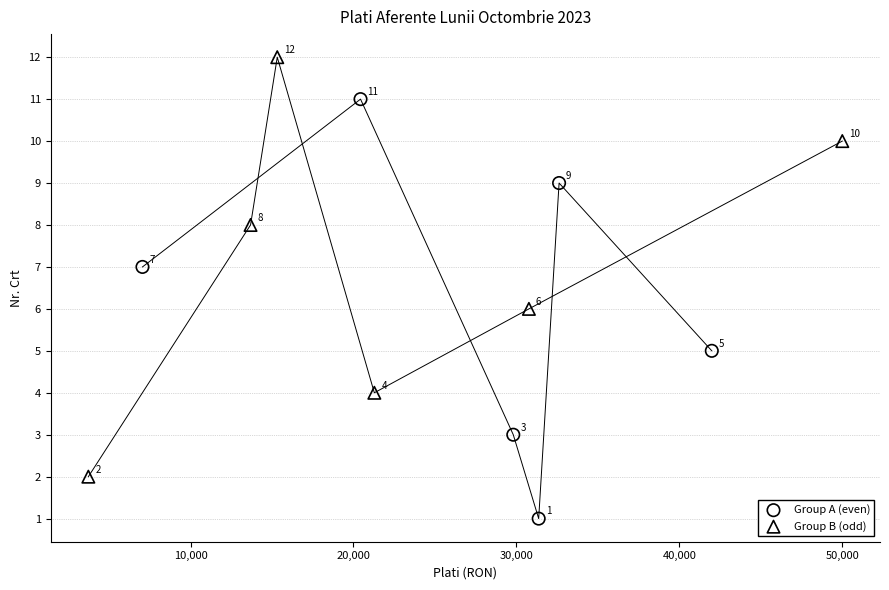

Which series contains the highest Y value?

Group B (odd)